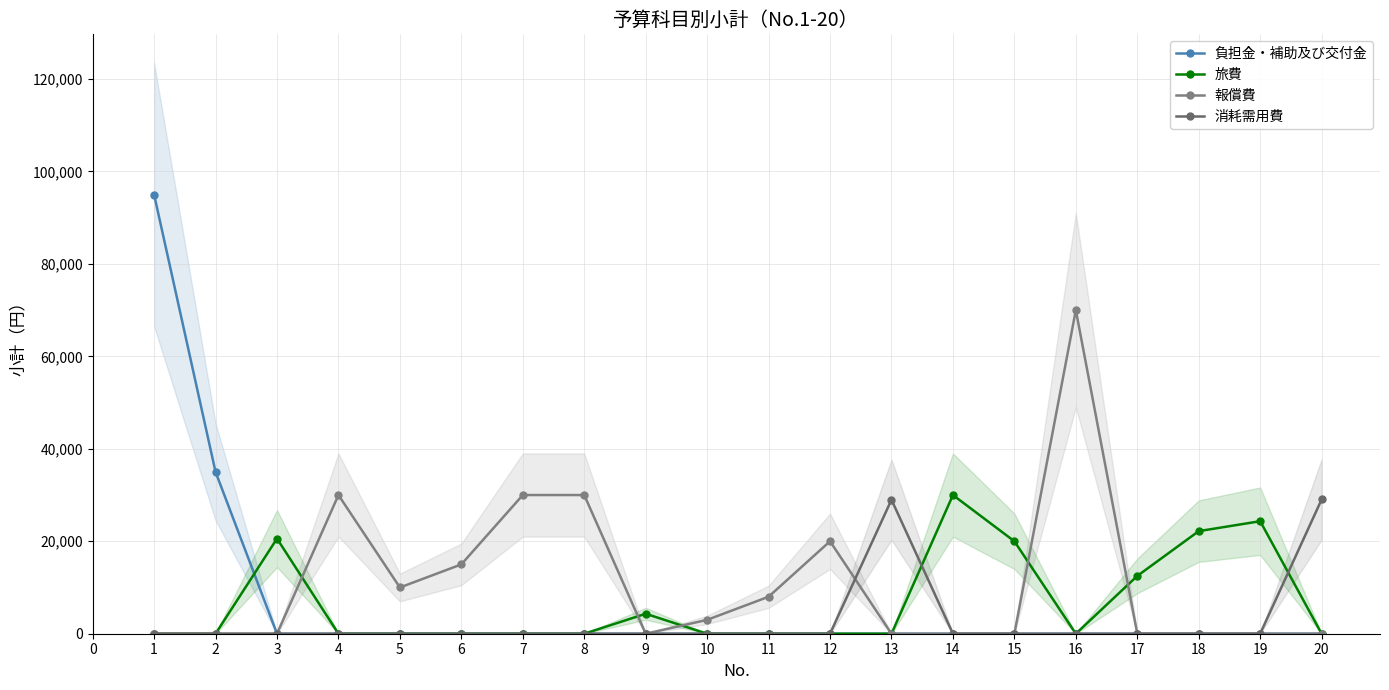

What are all the series names shown in the legend?

負担金・補助及び交付金, 旅費, 報償費, 消耗需用費